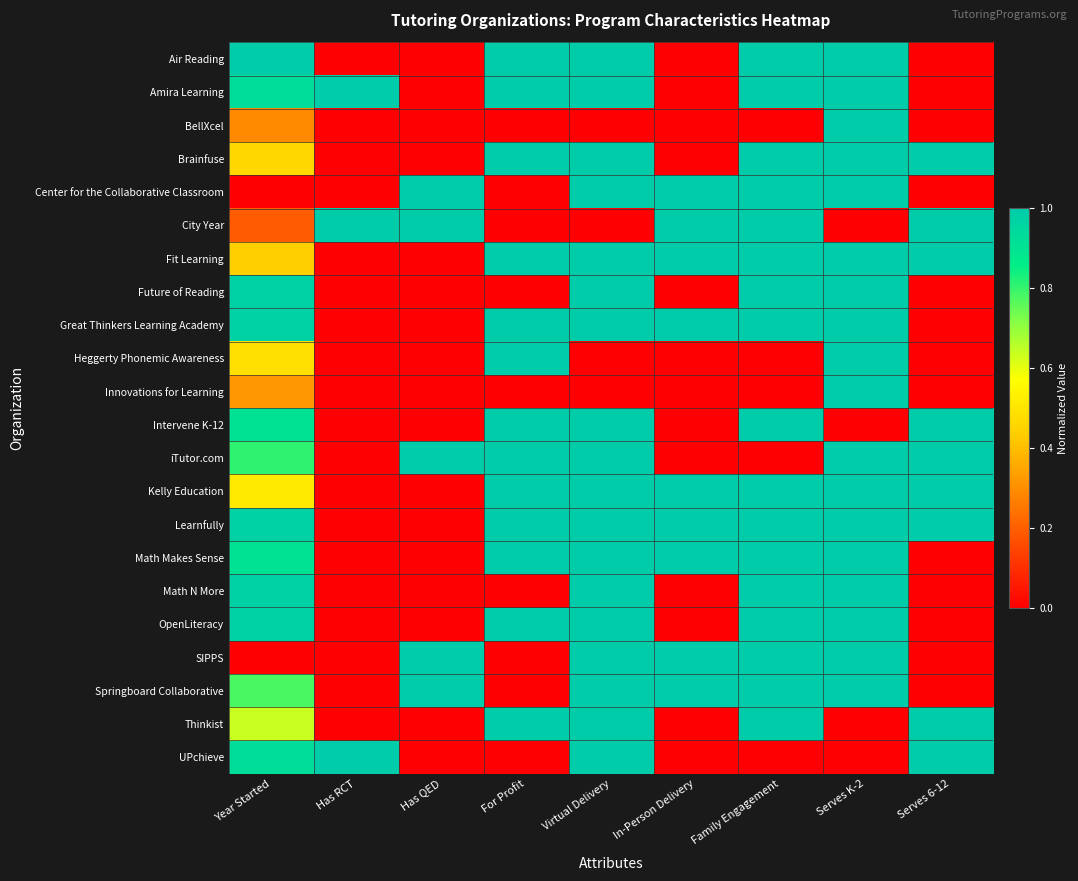

Reading left to right, transcribe all the data shown in this chart.

Air Reading: Year Started=1.0	Has RCT=0.0	Has QED=0.0	For Profit=1.0	Virtual Delivery=1.0	In-Person Delivery=0.0	Family Engagement=1.0	Serves K-2=1.0	Serves 6-12=0.0
Amira Learning: Year Started=0.9	Has RCT=1.0	Has QED=0.0	For Profit=1.0	Virtual Delivery=1.0	In-Person Delivery=0.0	Family Engagement=1.0	Serves K-2=1.0	Serves 6-12=0.0
BellXcel: Year Started=0.3	Has RCT=0.0	Has QED=0.0	For Profit=0.0	Virtual Delivery=0.0	In-Person Delivery=0.0	Family Engagement=0.0	Serves K-2=1.0	Serves 6-12=0.0
Brainfuse: Year Started=0.5	Has RCT=0.0	Has QED=0.0	For Profit=1.0	Virtual Delivery=1.0	In-Person Delivery=0.0	Family Engagement=1.0	Serves K-2=1.0	Serves 6-12=1.0
Center for the Collaborative Classroom: Year Started=0.0	Has RCT=0.0	Has QED=1.0	For Profit=0.0	Virtual Delivery=1.0	In-Person Delivery=1.0	Family Engagement=1.0	Serves K-2=1.0	Serves 6-12=0.0
City Year: Year Started=0.2	Has RCT=1.0	Has QED=1.0	For Profit=0.0	Virtual Delivery=0.0	In-Person Delivery=1.0	Family Engagement=1.0	Serves K-2=0.0	Serves 6-12=1.0
Fit Learning: Year Started=0.4	Has RCT=0.0	Has QED=0.0	For Profit=1.0	Virtual Delivery=1.0	In-Person Delivery=1.0	Family Engagement=1.0	Serves K-2=1.0	Serves 6-12=1.0
Future of Reading: Year Started=1.0	Has RCT=0.0	Has QED=0.0	For Profit=0.0	Virtual Delivery=1.0	In-Person Delivery=0.0	Family Engagement=1.0	Serves K-2=1.0	Serves 6-12=0.0
Great Thinkers Learning Academy: Year Started=1.0	Has RCT=0.0	Has QED=0.0	For Profit=1.0	Virtual Delivery=1.0	In-Person Delivery=1.0	Family Engagement=1.0	Serves K-2=1.0	Serves 6-12=0.0
Heggerty Phonemic Awareness: Year Started=0.5	Has RCT=0.0	Has QED=0.0	For Profit=1.0	Virtual Delivery=0.0	In-Person Delivery=0.0	Family Engagement=0.0	Serves K-2=1.0	Serves 6-12=0.0
Innovations for Learning: Year Started=0.3	Has RCT=0.0	Has QED=0.0	For Profit=0.0	Virtual Delivery=0.0	In-Person Delivery=0.0	Family Engagement=0.0	Serves K-2=1.0	Serves 6-12=0.0
Intervene K-12: Year Started=0.9	Has RCT=0.0	Has QED=0.0	For Profit=1.0	Virtual Delivery=1.0	In-Person Delivery=0.0	Family Engagement=1.0	Serves K-2=0.0	Serves 6-12=1.0
iTutor.com: Year Started=0.8	Has RCT=0.0	Has QED=1.0	For Profit=1.0	Virtual Delivery=1.0	In-Person Delivery=0.0	Family Engagement=0.0	Serves K-2=1.0	Serves 6-12=1.0
Kelly Education: Year Started=0.5	Has RCT=0.0	Has QED=0.0	For Profit=1.0	Virtual Delivery=1.0	In-Person Delivery=1.0	Family Engagement=1.0	Serves K-2=1.0	Serves 6-12=1.0
Learnfully: Year Started=1.0	Has RCT=0.0	Has QED=0.0	For Profit=1.0	Virtual Delivery=1.0	In-Person Delivery=1.0	Family Engagement=1.0	Serves K-2=1.0	Serves 6-12=1.0
Math Makes Sense: Year Started=0.9	Has RCT=0.0	Has QED=0.0	For Profit=1.0	Virtual Delivery=1.0	In-Person Delivery=1.0	Family Engagement=1.0	Serves K-2=1.0	Serves 6-12=0.0
Math N More: Year Started=1.0	Has RCT=0.0	Has QED=0.0	For Profit=0.0	Virtual Delivery=1.0	In-Person Delivery=0.0	Family Engagement=1.0	Serves K-2=1.0	Serves 6-12=0.0
OpenLiteracy: Year Started=1.0	Has RCT=0.0	Has QED=0.0	For Profit=1.0	Virtual Delivery=1.0	In-Person Delivery=0.0	Family Engagement=1.0	Serves K-2=1.0	Serves 6-12=0.0
SIPPS: Year Started=0.0	Has RCT=0.0	Has QED=1.0	For Profit=0.0	Virtual Delivery=1.0	In-Person Delivery=1.0	Family Engagement=1.0	Serves K-2=1.0	Serves 6-12=0.0
Springboard Collaborative: Year Started=0.8	Has RCT=0.0	Has QED=1.0	For Profit=0.0	Virtual Delivery=1.0	In-Person Delivery=1.0	Family Engagement=1.0	Serves K-2=1.0	Serves 6-12=0.0
Thinkist: Year Started=0.6	Has RCT=0.0	Has QED=0.0	For Profit=1.0	Virtual Delivery=1.0	In-Person Delivery=0.0	Family Engagement=1.0	Serves K-2=0.0	Serves 6-12=1.0
UPchieve: Year Started=0.9	Has RCT=1.0	Has QED=0.0	For Profit=0.0	Virtual Delivery=1.0	In-Person Delivery=0.0	Family Engagement=0.0	Serves K-2=0.0	Serves 6-12=1.0